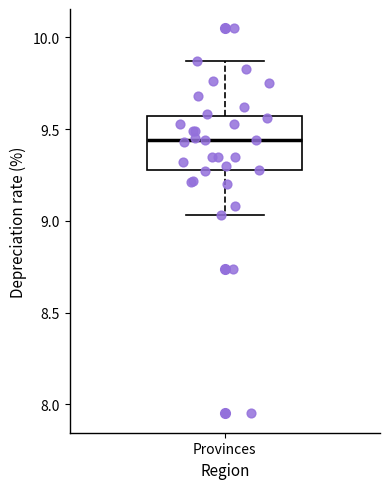

Transcribe this box plot: give where the median line is, the range the box spans, and where the two whiskers end, as read against the y-axis. The values are not printed on the chart, so give them approximately, as read against the axis.

median 9.45, box 9.30 to 9.55, whiskers 9.05 to 9.85